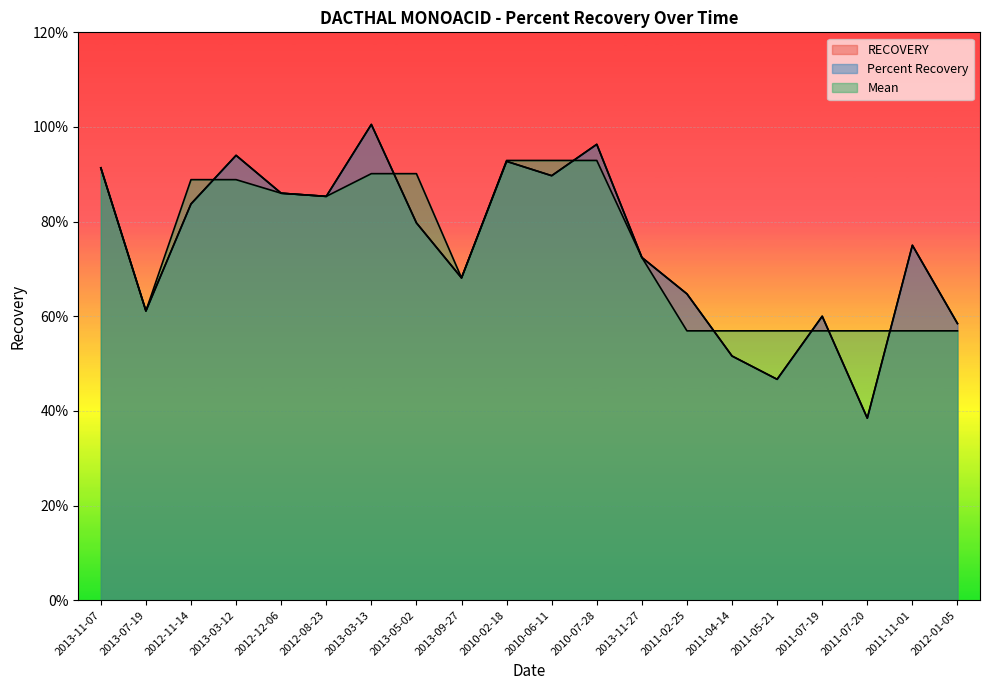

What is the total value across all series at 2013-05-02?

2.5